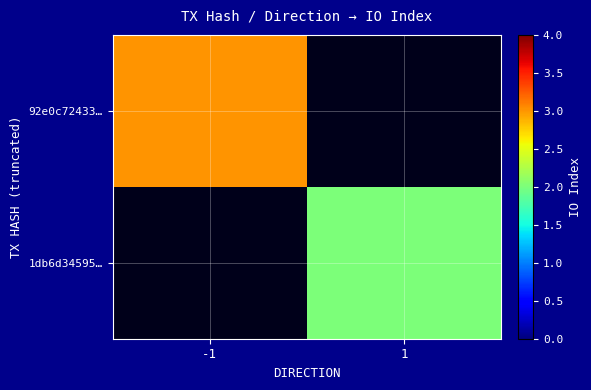

Which category has the lowest value across all series?

1